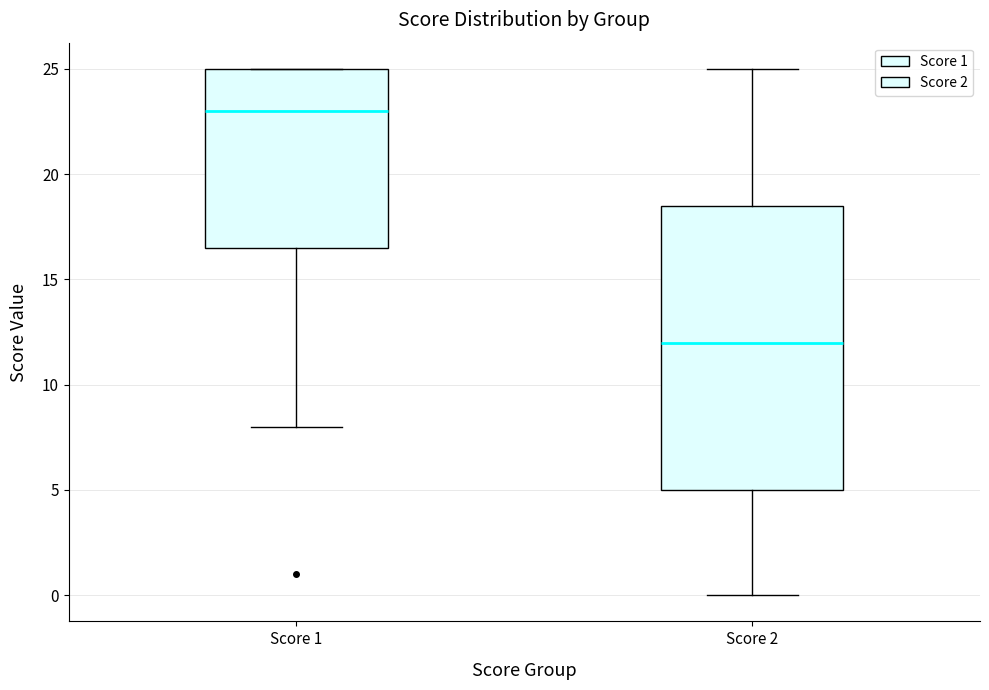

Which box is the tallest, from its lower edge to its upper edge?

Score 2